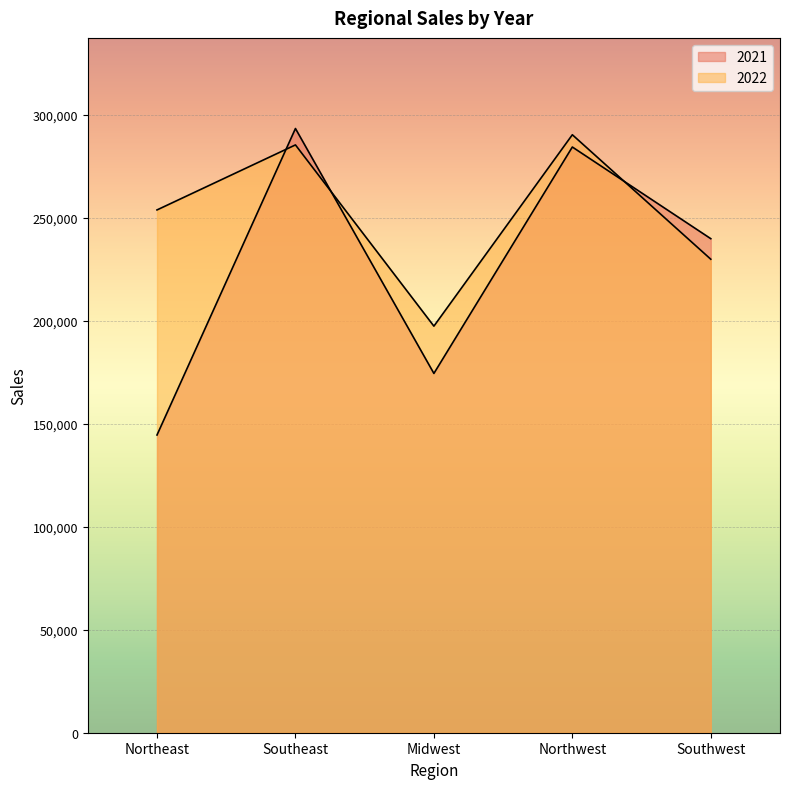

What are all the series names shown in the legend?

2021, 2022